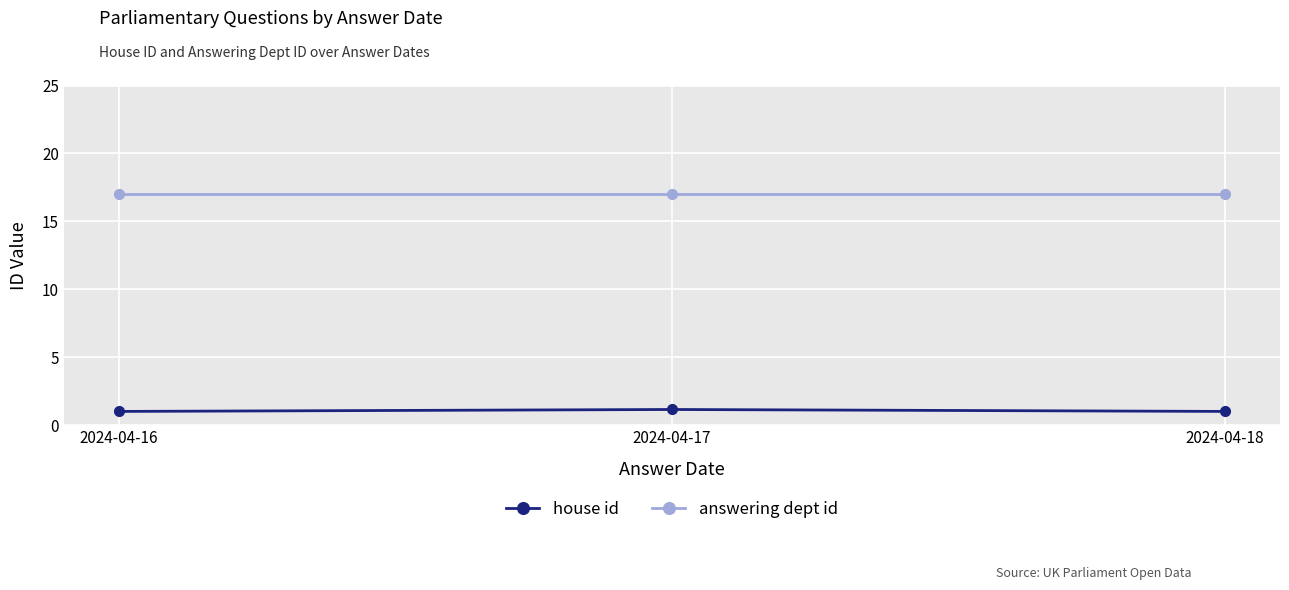

What is the spread (max minus min) of values at 2024-04-18?

16.0